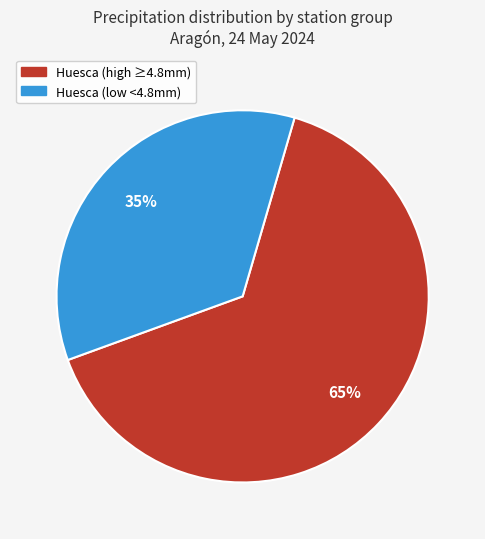

To the nearest percent, what is the difference between the largest and smallest slice percentages?

30%